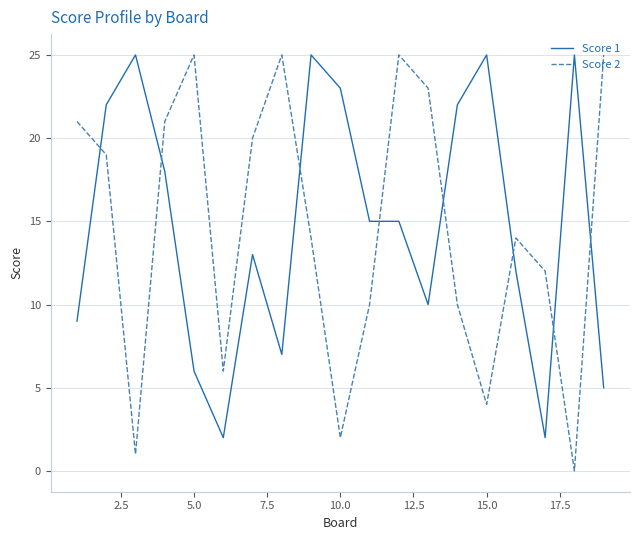

What is the greatest value displayed?

25